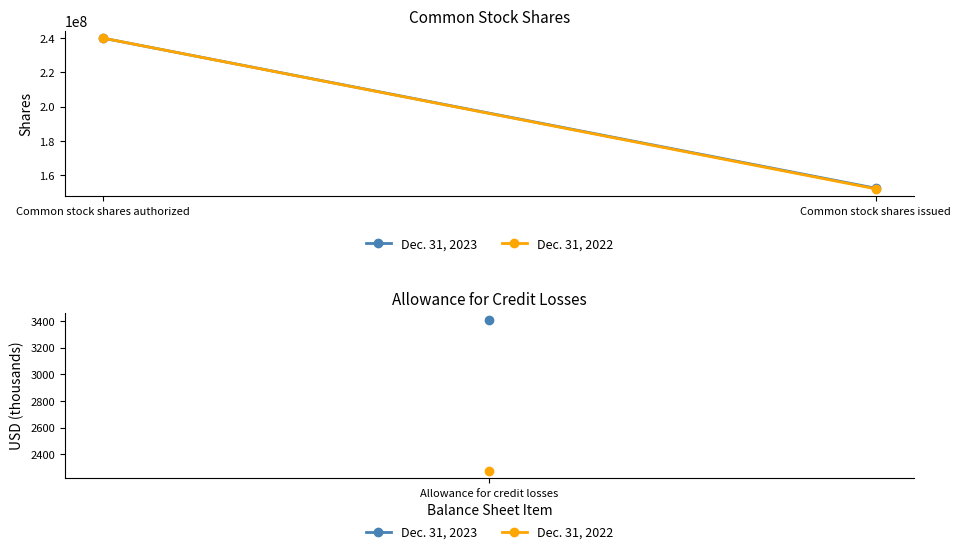

Is this an area chart (filled region under the line)?

No